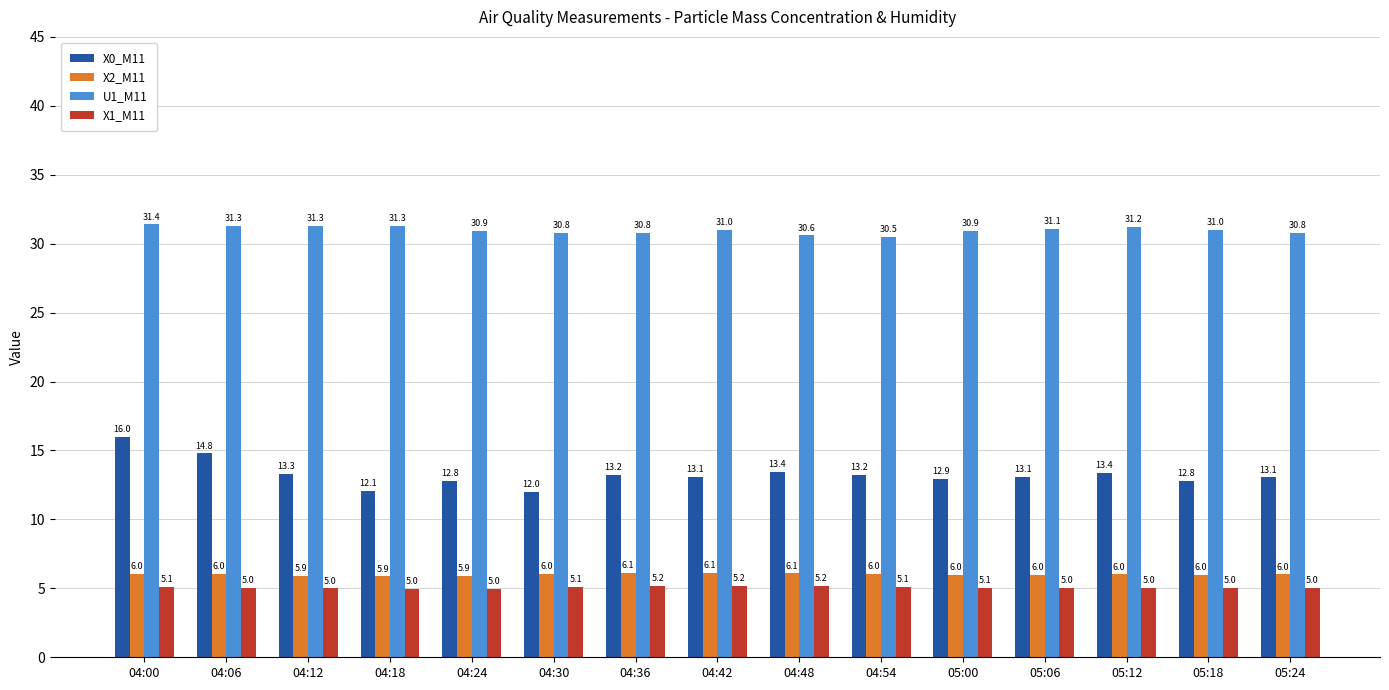

Which series changed the most between 04:54 and 05:06?

U1_M11